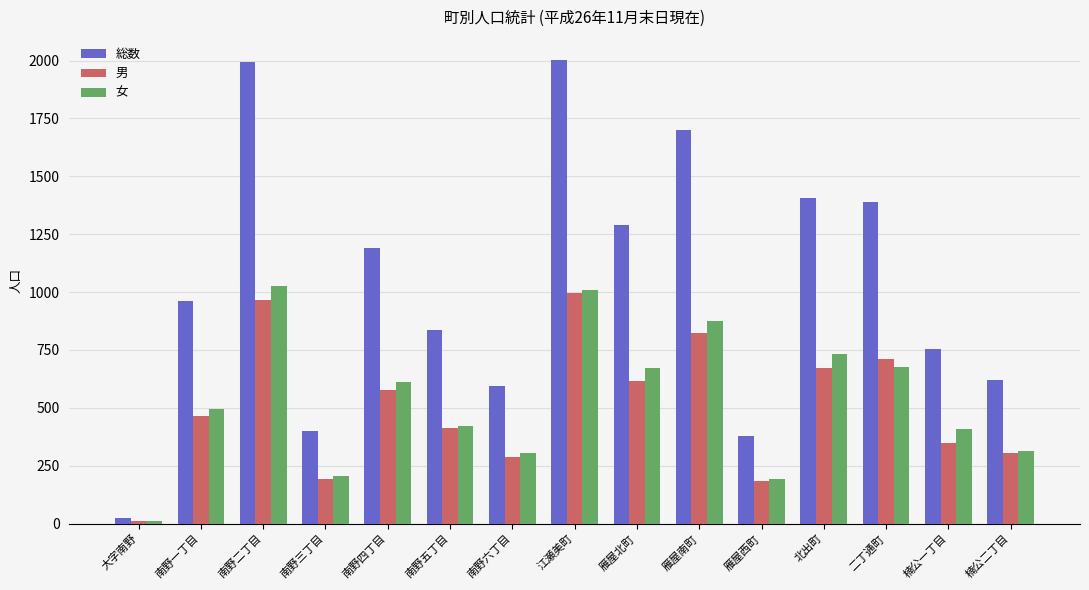

At which label is 女 closest to 518?

南野一丁目